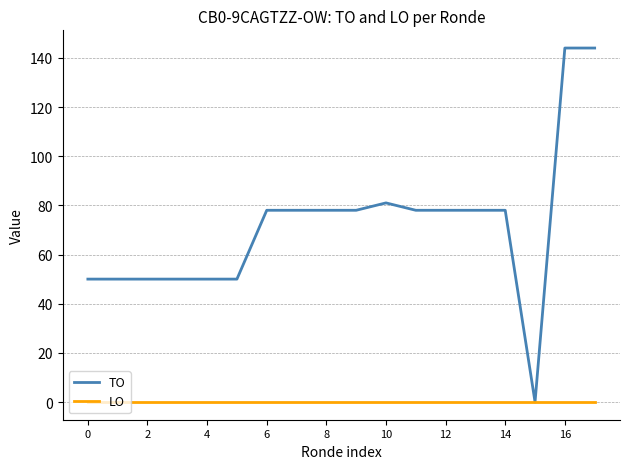

What is the greatest value displayed?

144